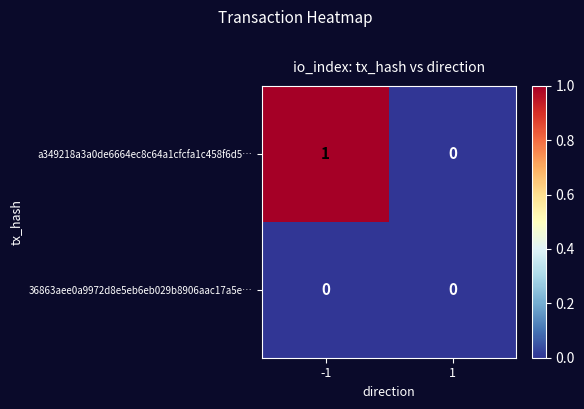

What is the maximum value shown in the chart?

1